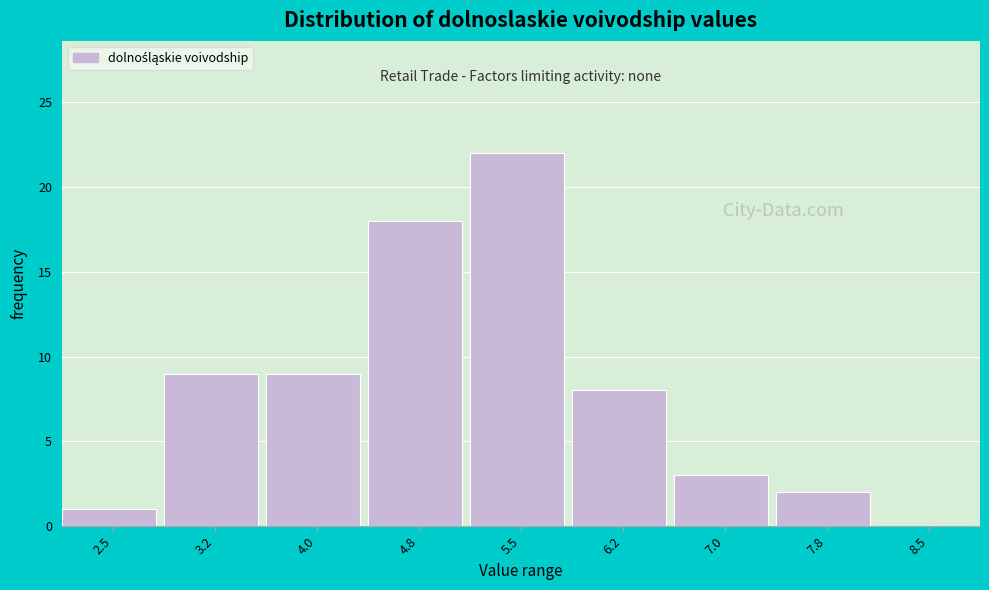

Reading right to left, extract all data points from this chart.

8.5=0	7.8=2	7.0=3	6.2=8	5.5=22	4.8=18	4.0=9	3.2=9	2.5=1